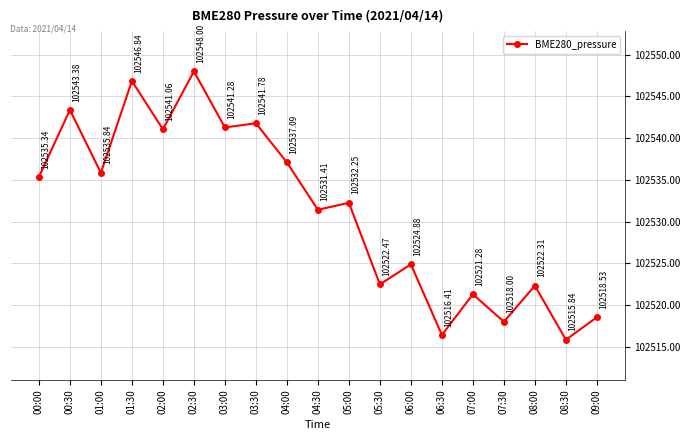

At which category does the chart reach its minimum across all series?

08:30